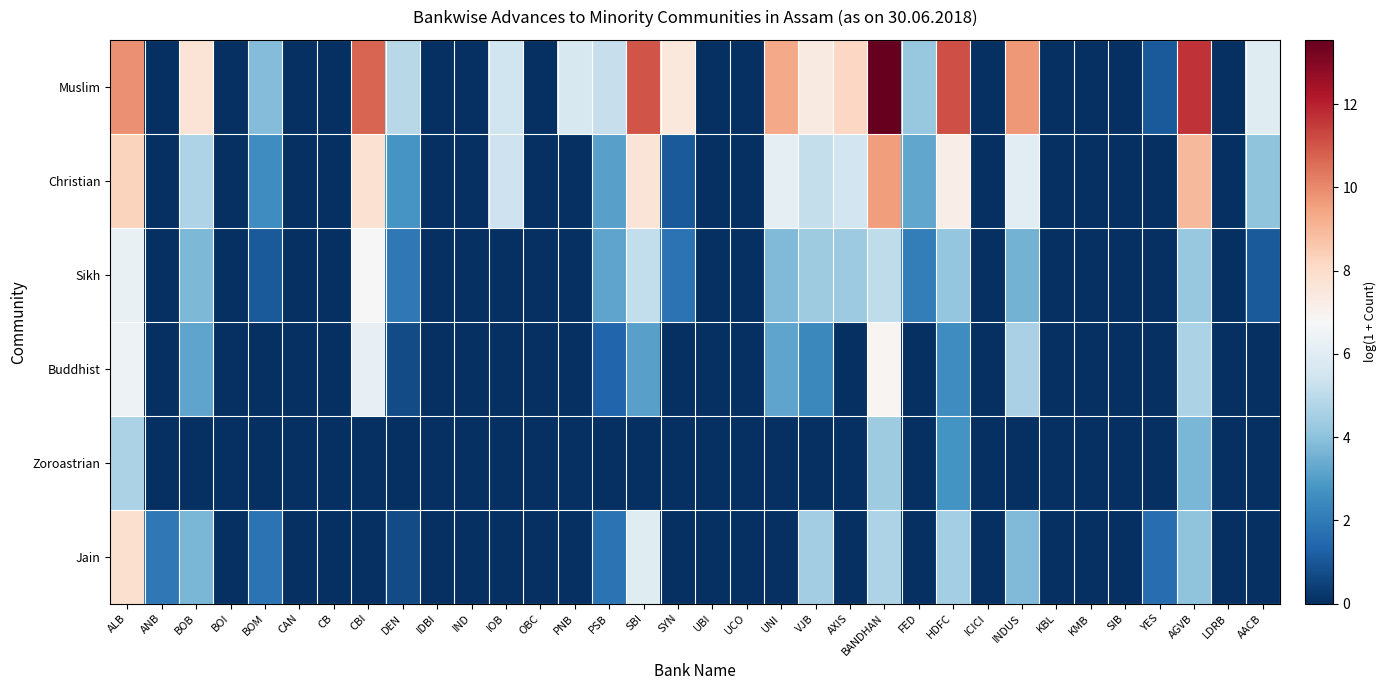

Reading left to right, what are all the values shown in this chart?

Muslim: ALB=9.9	ANB=0.0	BOB=7.7	BOI=0.0	BOM=3.8	CAN=0.0	CB=0.0	CBI=10.7	DEN=4.9	IDBI=0.0	IND=0.0	IOB=5.4	OBC=0.0	PNB=5.7	PSB=5.2	SBI=11.0	SYN=7.5	UBI=0.0	UCO=0.0	UNI=9.3	VJB=7.4	AXIS=8.2	BANDHAN=13.5	FED=4.2	HDFC=11.1	ICICI=0.0	INDUS=9.7	KBL=0.0	KMB=0.0	SIB=0.0	YES=1.1	AGVB=11.7	LDRB=0.0	AACB=6.0
Christian: ALB=8.3	ANB=0.0	BOB=4.7	BOI=0.0	BOM=2.6	CAN=0.0	CB=0.0	CBI=7.8	DEN=2.8	IDBI=0.0	IND=0.0	IOB=5.4	OBC=0.0	PNB=0.0	PSB=3.1	SBI=7.6	SYN=1.1	UBI=0.0	UCO=0.0	UNI=6.1	VJB=5.1	AXIS=5.5	BANDHAN=9.6	FED=3.3	HDFC=7.2	ICICI=0.0	INDUS=6.0	KBL=0.0	KMB=0.0	SIB=0.0	YES=0.0	AGVB=9.0	LDRB=0.0	AACB=4.1
Sikh: ALB=6.3	ANB=0.0	BOB=3.7	BOI=0.0	BOM=1.1	CAN=0.0	CB=0.0	CBI=6.8	DEN=1.9	IDBI=0.0	IND=0.0	IOB=0.0	OBC=0.0	PNB=0.0	PSB=3.2	SBI=5.1	SYN=1.8	UBI=0.0	UCO=0.0	UNI=3.8	VJB=4.4	AXIS=4.3	BANDHAN=5.1	FED=2.1	HDFC=4.1	ICICI=0.0	INDUS=3.6	KBL=0.0	KMB=0.0	SIB=0.0	YES=0.0	AGVB=4.2	LDRB=0.0	AACB=1.1
Buddhist: ALB=6.5	ANB=0.0	BOB=3.2	BOI=0.0	BOM=0.0	CAN=0.0	CB=0.0	CBI=6.2	DEN=0.7	IDBI=0.0	IND=0.0	IOB=0.0	OBC=0.0	PNB=0.0	PSB=1.4	SBI=3.1	SYN=0.0	UBI=0.0	UCO=0.0	UNI=3.2	VJB=2.4	AXIS=0.0	BANDHAN=6.9	FED=0.0	HDFC=2.6	ICICI=0.0	INDUS=4.6	KBL=0.0	KMB=0.0	SIB=0.0	YES=0.0	AGVB=4.6	LDRB=0.0	AACB=0.0
Zoroastrian: ALB=4.6	ANB=0.0	BOB=0.0	BOI=0.0	BOM=0.0	CAN=0.0	CB=0.0	CBI=0.0	DEN=0.0	IDBI=0.0	IND=0.0	IOB=0.0	OBC=0.0	PNB=0.0	PSB=0.0	SBI=0.0	SYN=0.0	UBI=0.0	UCO=0.0	UNI=0.0	VJB=0.0	AXIS=0.0	BANDHAN=4.4	FED=0.0	HDFC=2.7	ICICI=0.0	INDUS=0.0	KBL=0.0	KMB=0.0	SIB=0.0	YES=0.0	AGVB=3.7	LDRB=0.0	AACB=0.0
Jain: ALB=7.9	ANB=1.9	BOB=3.7	BOI=0.0	BOM=1.8	CAN=0.0	CB=0.0	CBI=0.0	DEN=0.7	IDBI=0.0	IND=0.0	IOB=0.0	OBC=0.0	PNB=0.0	PSB=1.8	SBI=6.0	SYN=0.0	UBI=0.0	UCO=0.0	UNI=0.0	VJB=4.4	AXIS=0.0	BANDHAN=4.7	FED=0.0	HDFC=4.5	ICICI=0.0	INDUS=3.8	KBL=0.0	KMB=0.0	SIB=0.0	YES=1.6	AGVB=4.0	LDRB=0.0	AACB=0.0